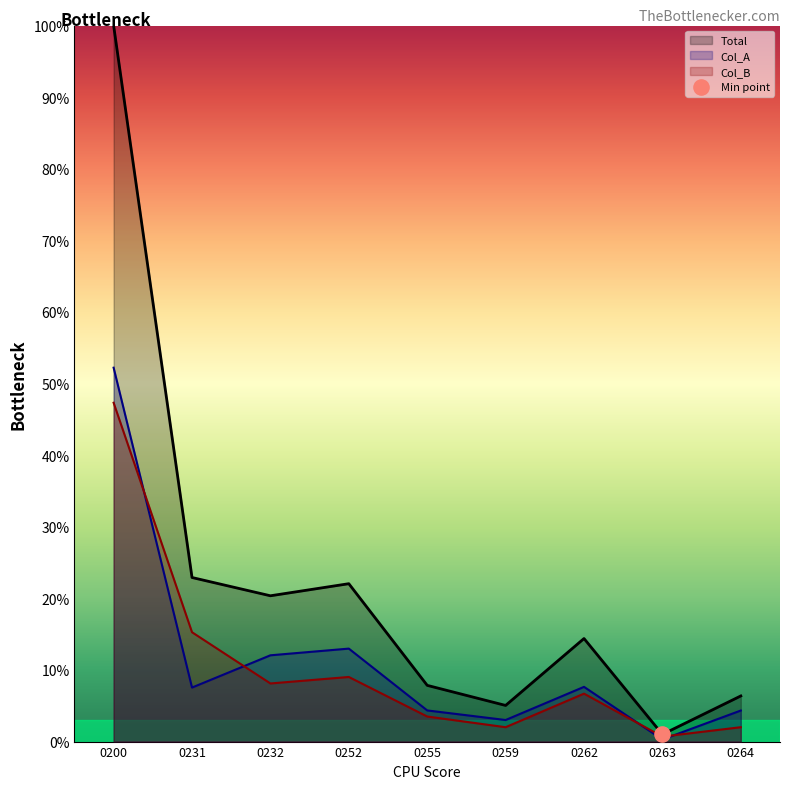

Is the value of Col_B at 0200 greater than the value of Total at 0263?

Yes